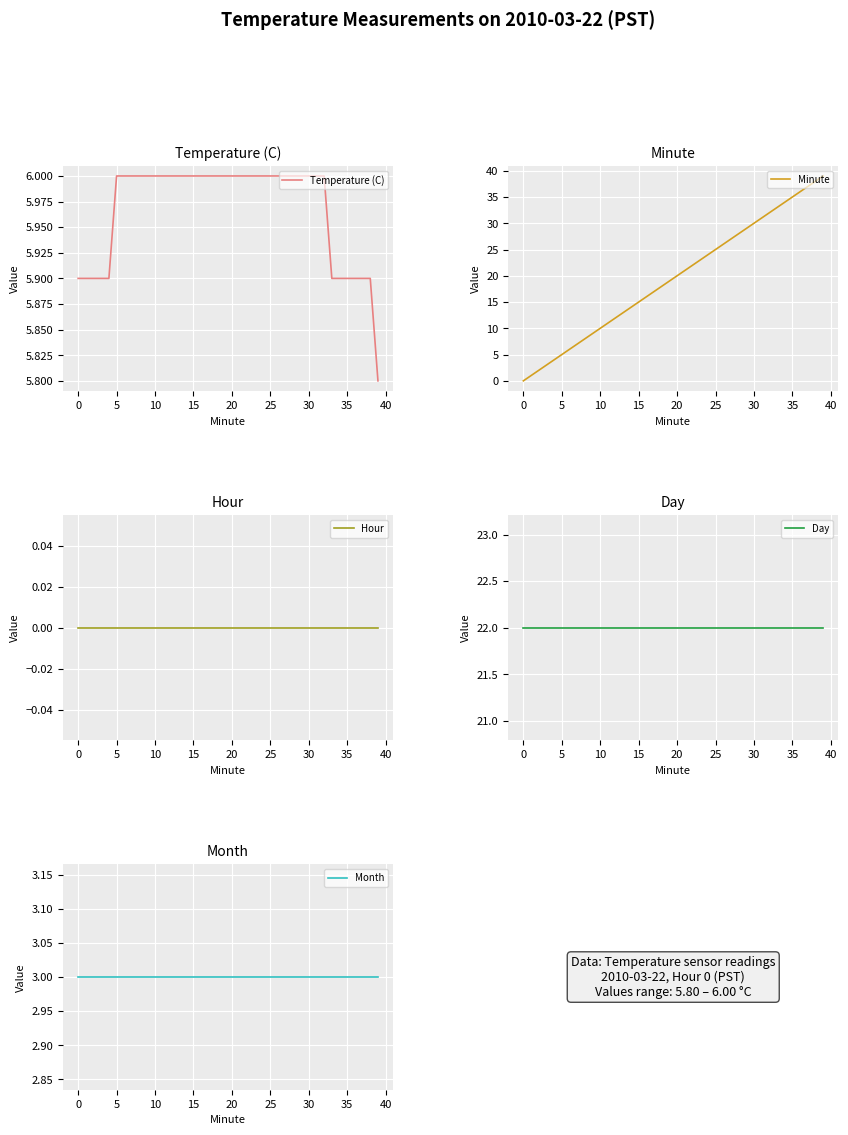

What is the sum of all Day values?

880.0